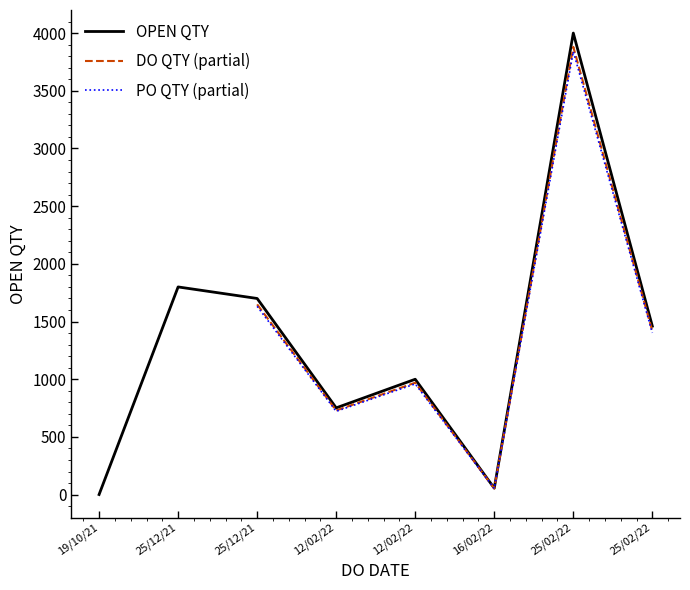

At which category does the chart reach its peak across all series?

25/02/2022